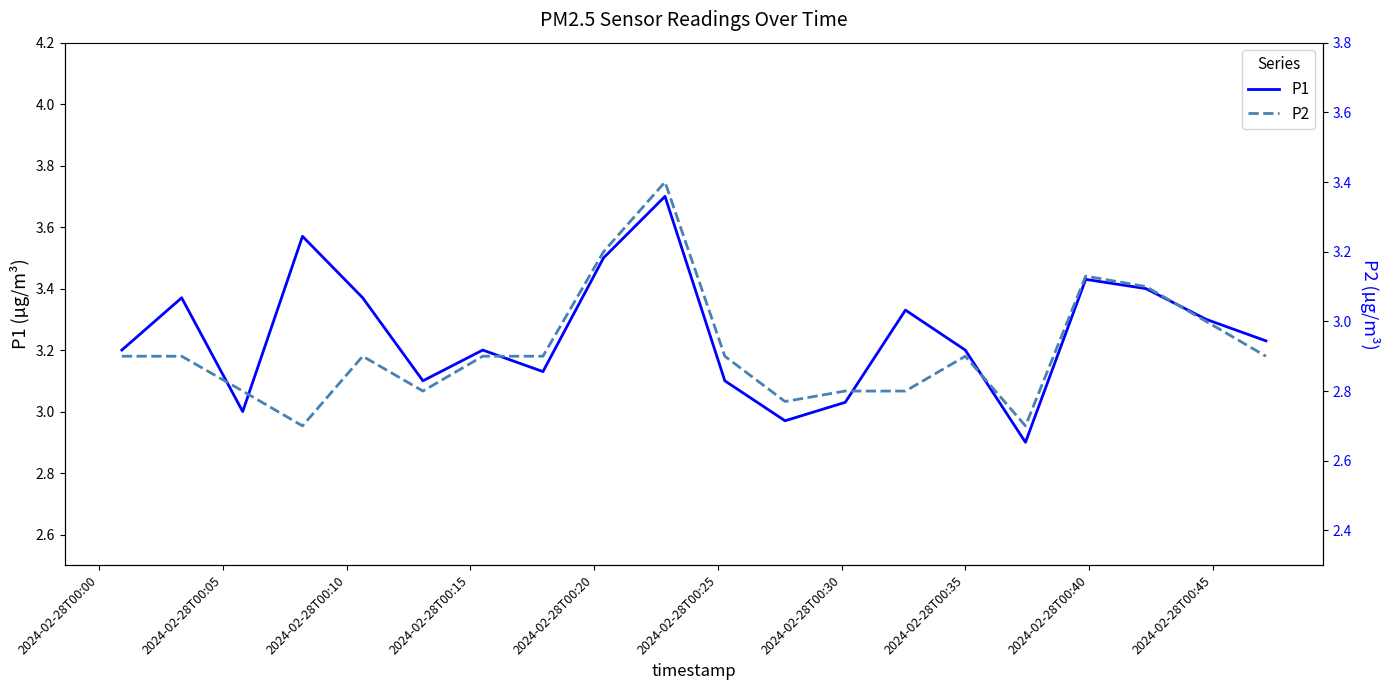

What is the minimum value for P1?

2.9